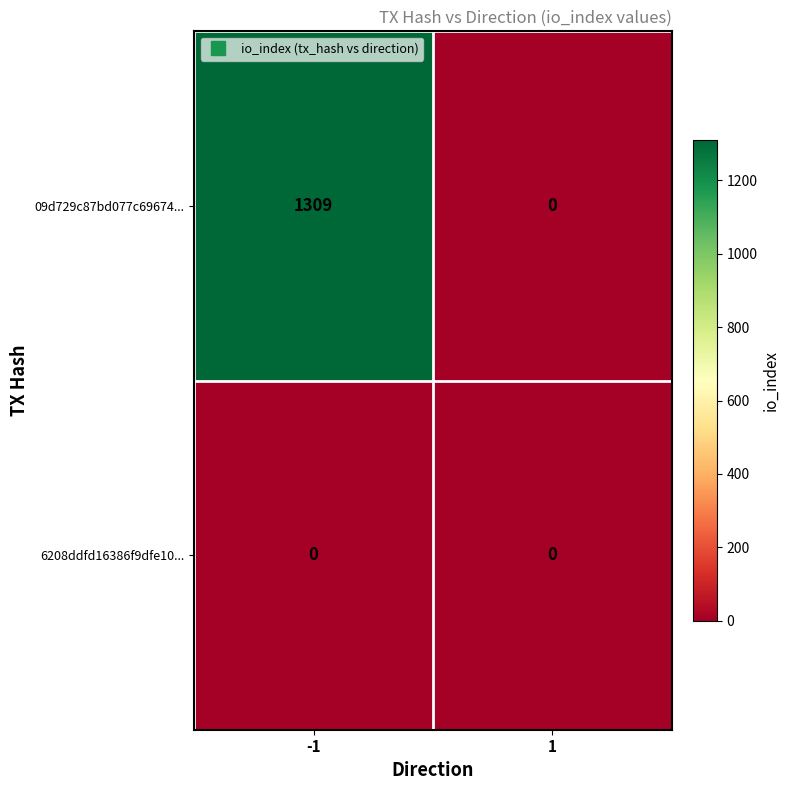

Rank the categories by 09d729c87bd077c69674... value from lowest to highest.

1, -1